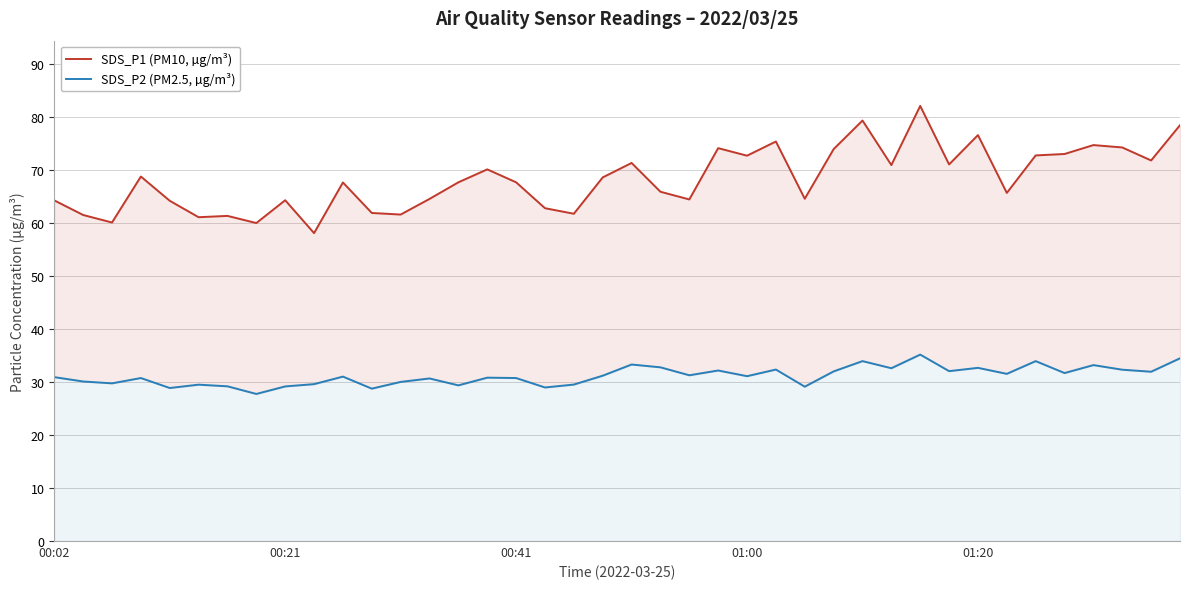

Reading left to right, what are all the values shown in this chart?

SDS_P1 (PM10, µg/m³): 64.2	61.5	60.0	68.7	64.2	61.0	61.3	60.0	64.2	58.0	67.6	61.9	61.5	64.5	67.6	70.1	67.6	62.8	61.7	68.5	71.3	65.8	64.4	74.1	72.7	75.3	64.5	73.9	79.3	70.9	82.0	71.0	76.5	65.6	72.7	73.0	74.7	74.2	71.8	78.4
SDS_P2 (PM2.5, µg/m³): 30.9	30.1	29.7	30.7	28.9	29.5	29.2	27.7	29.1	29.6	31.0	28.7	30.0	30.6	29.4	30.8	30.7	28.9	29.5	31.2	33.3	32.8	31.2	32.1	31.1	32.3	29.1	32.0	33.9	32.6	35.1	32.0	32.6	31.5	33.9	31.7	33.2	32.3	31.9	34.5